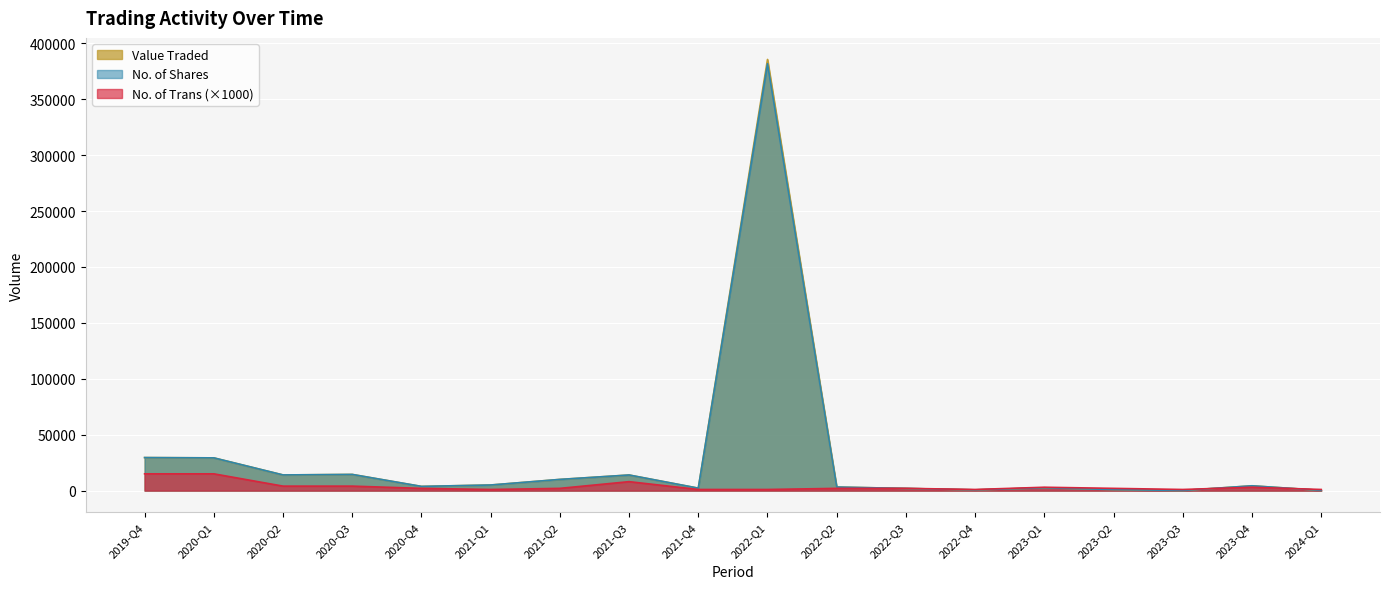

At which category is the sum across all series the highest?

2022-Q1